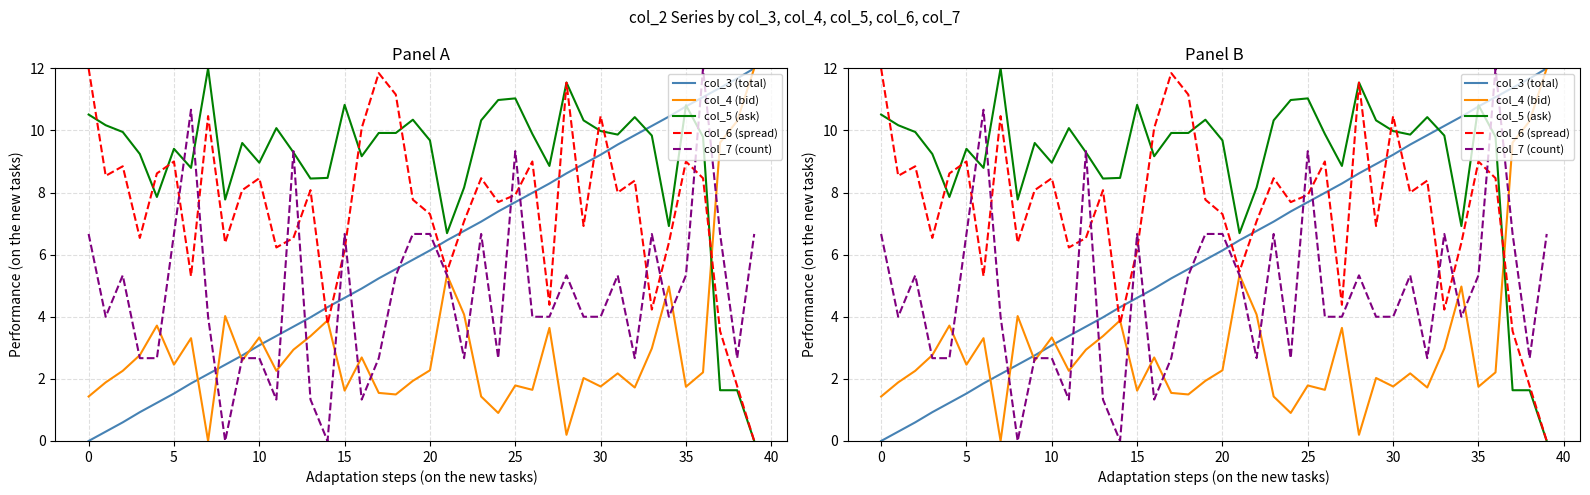

Which series has the largest range (max minus min)?

col_3 (total)